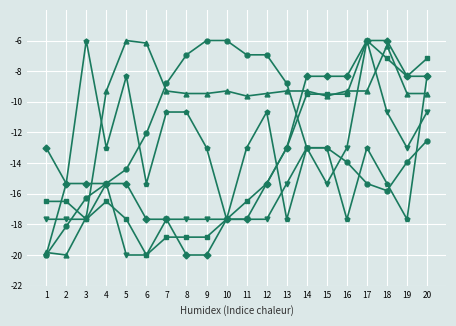

What is the spread (max minus min) of values at 14?

4.7